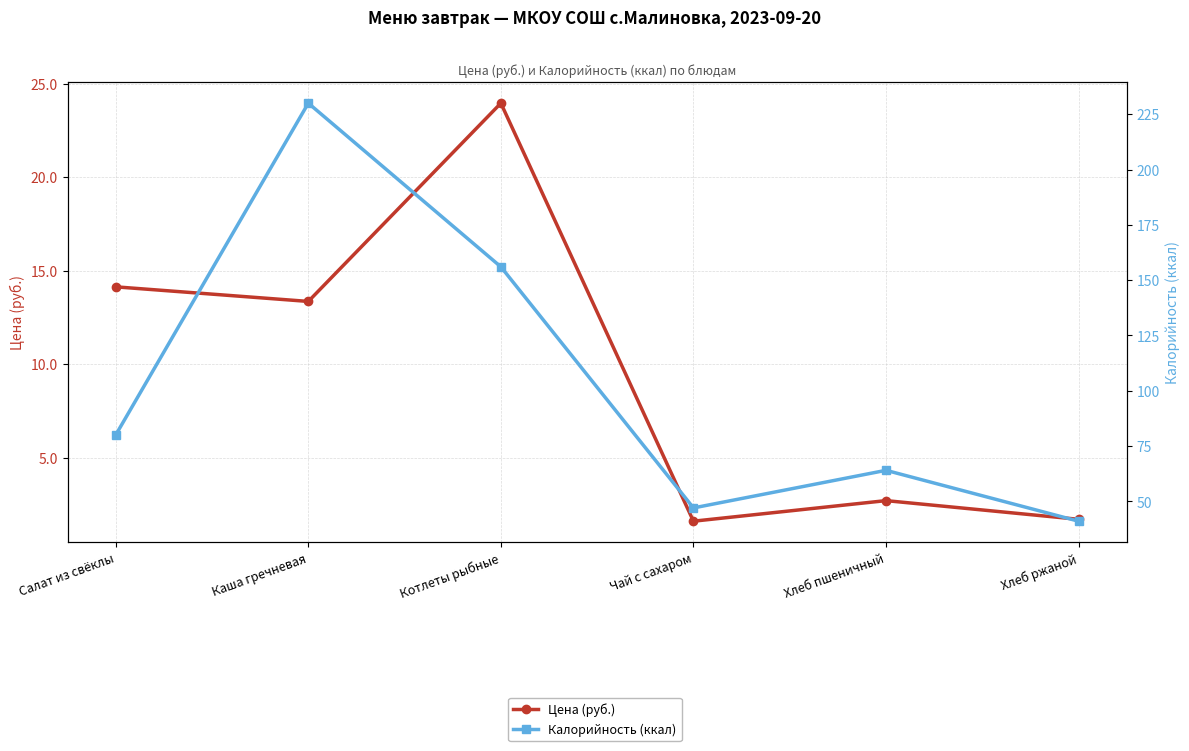

True or false: Цена (руб.) has more than 1 interior local peaks.

True